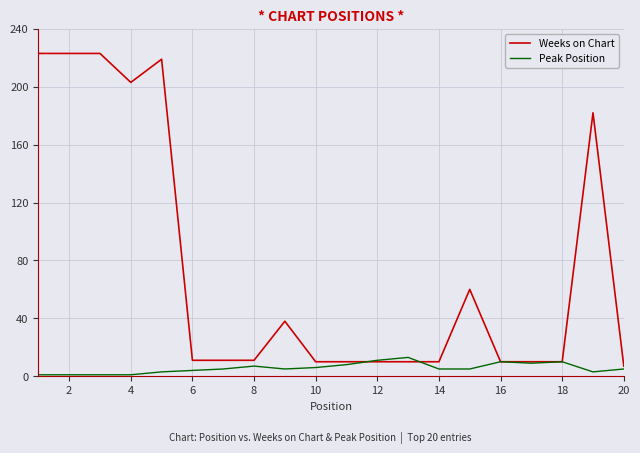

Which series has the largest total across all categories?

Weeks on Chart